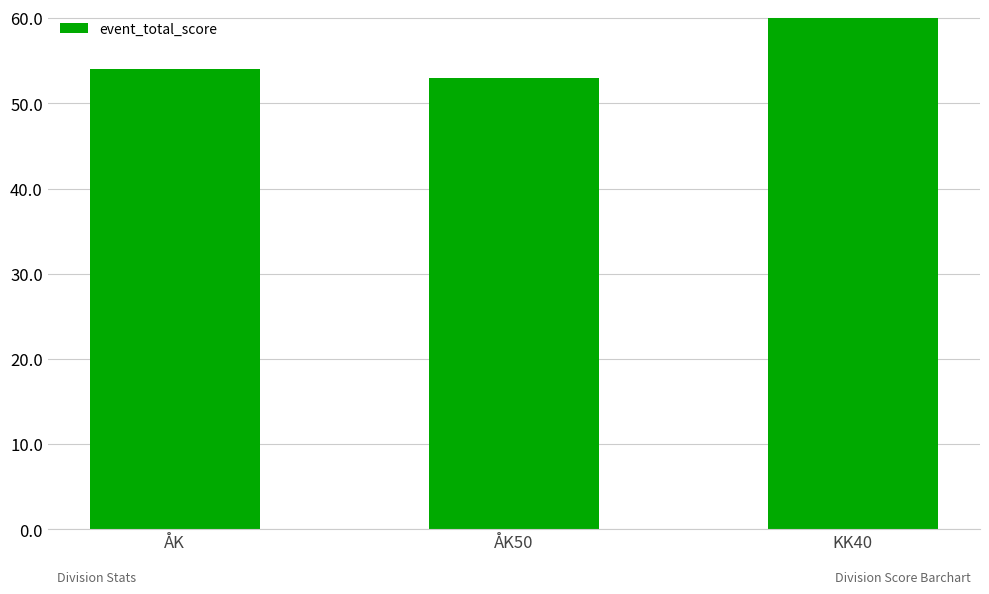

Reading left to right, transcribe all the data shown in this chart.

54	53	60